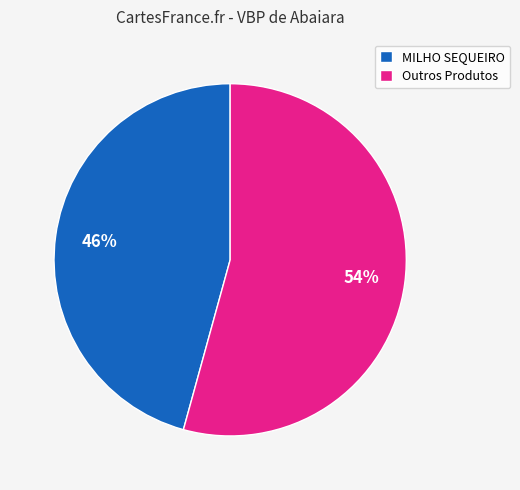

Rank the categories by value from lowest to highest.

MILHO SEQUEIRO, Outros Produtos